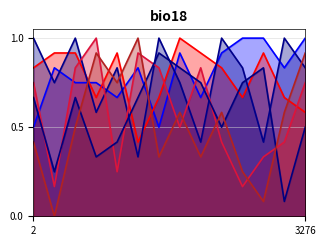

How many categories are shown in the chart?

14